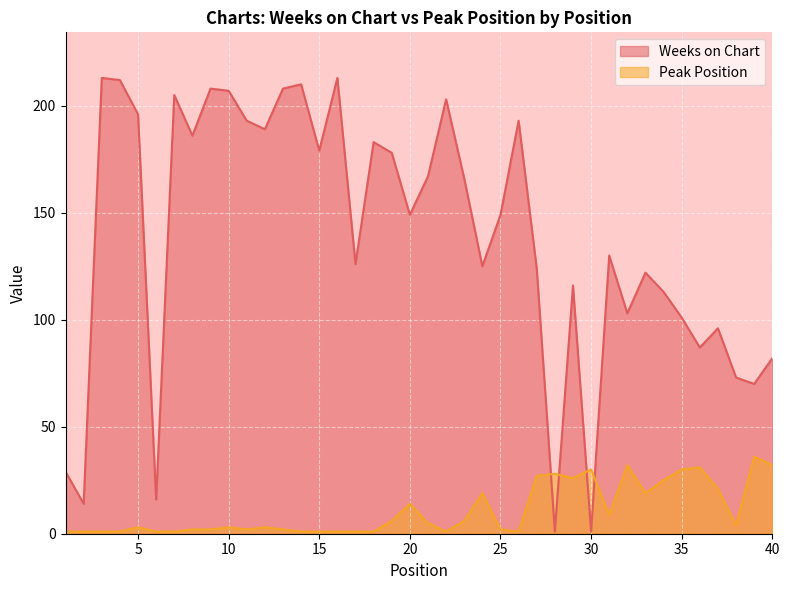

What is the value of the Weeks on Chart point at the 13th from the left?

208